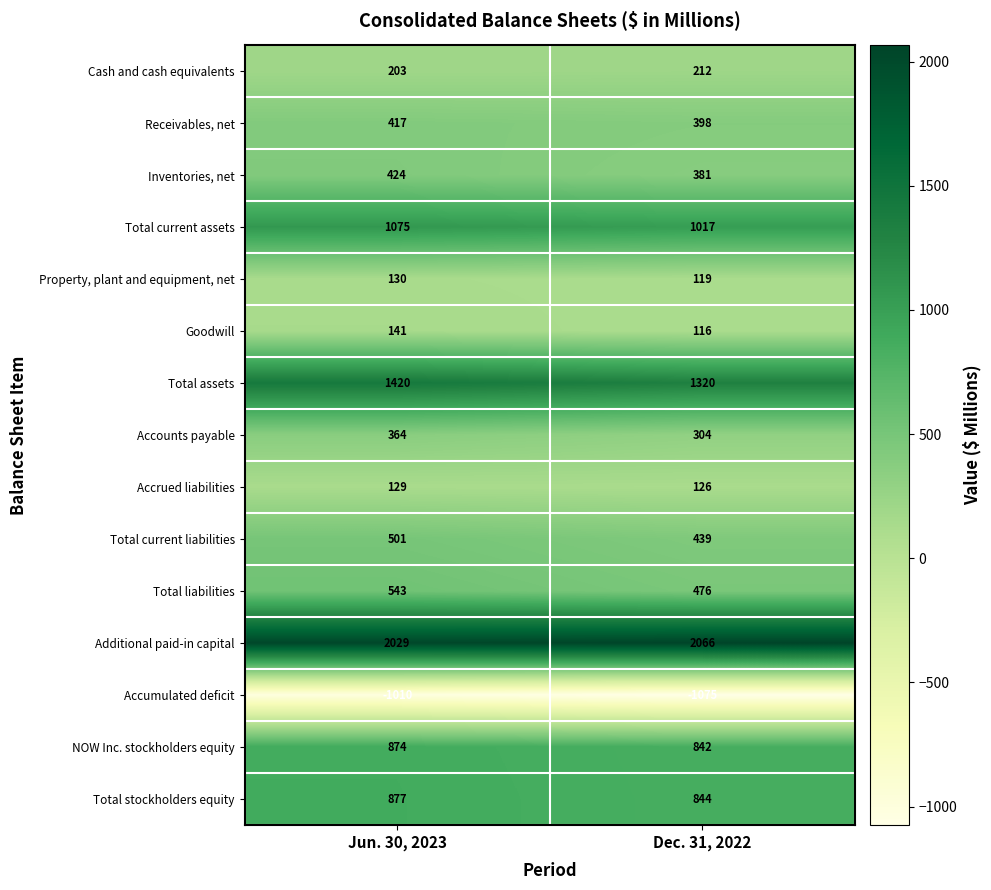

Is it true that Inventories, net equals 609 at Dec. 31, 2022?

False